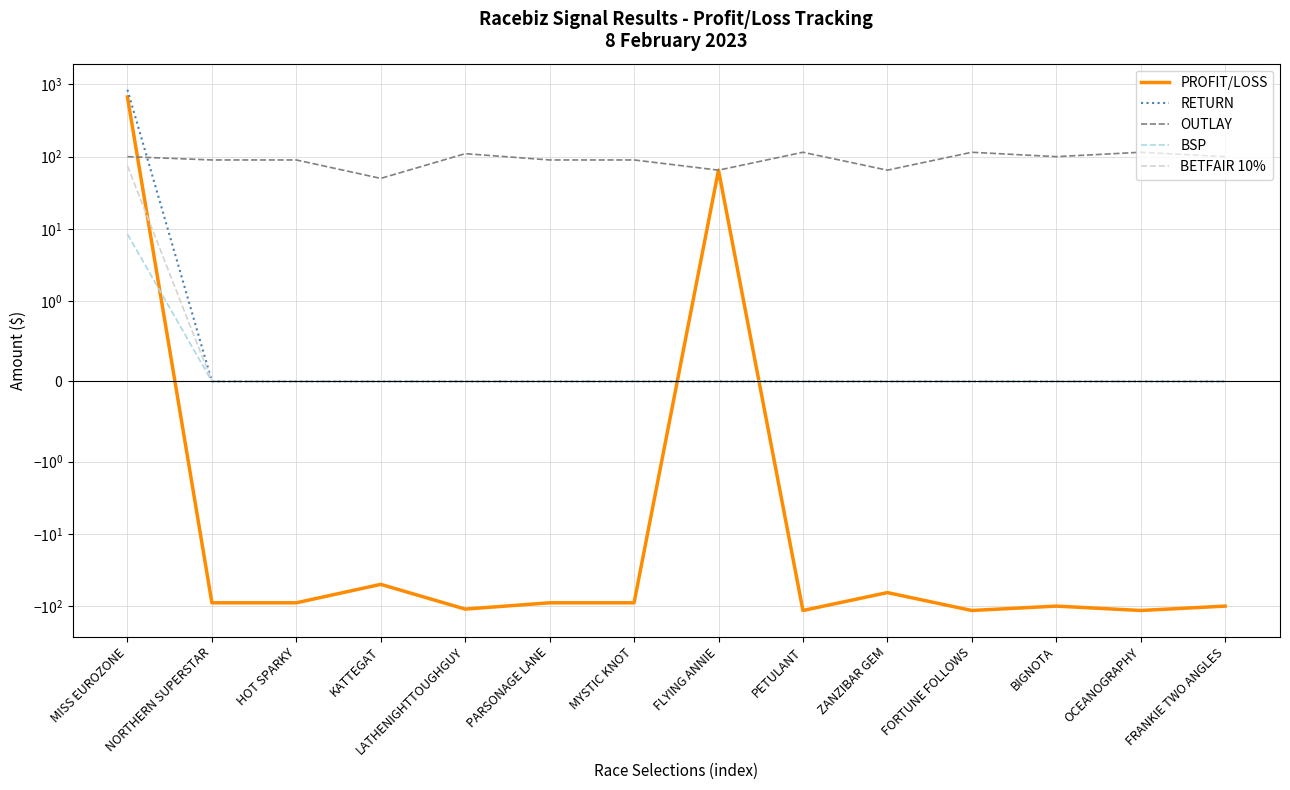

What are all the series names shown in the legend?

PROFIT/LOSS, RETURN, OUTLAY, BSP, BETFAIR 10%